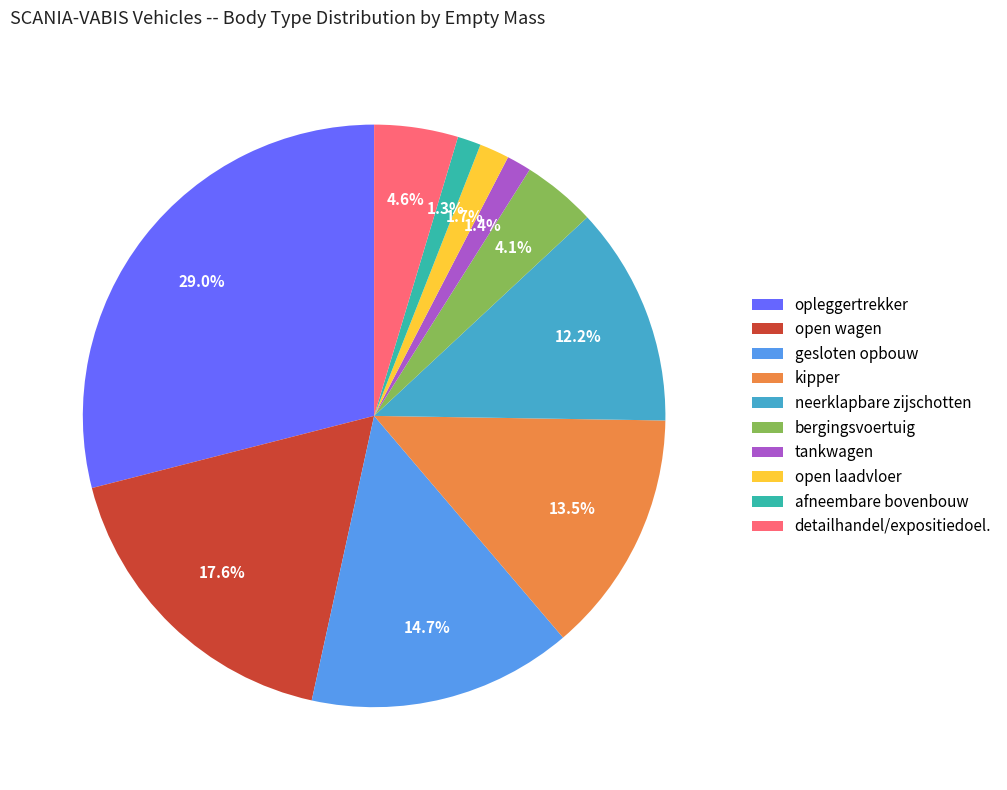

Between kipper and bergingsvoertuig, which is larger?

kipper